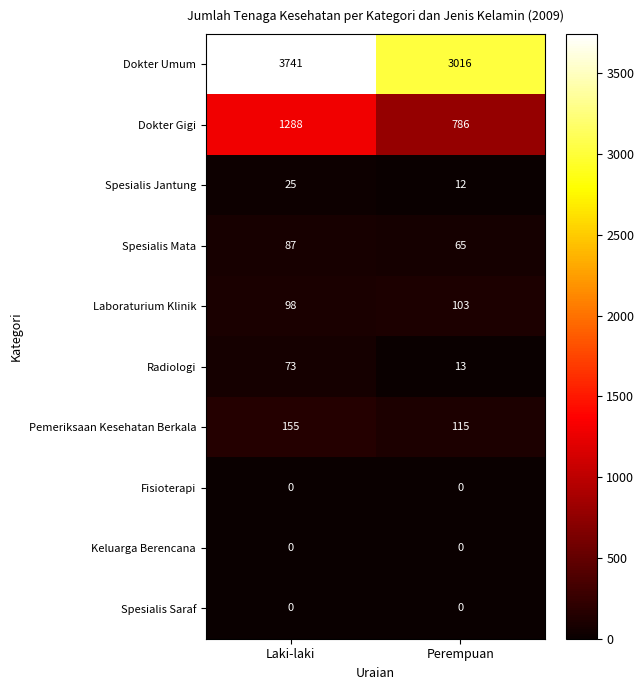

What is the difference between the maximum and minimum values in the Spesialis Mata series?

22